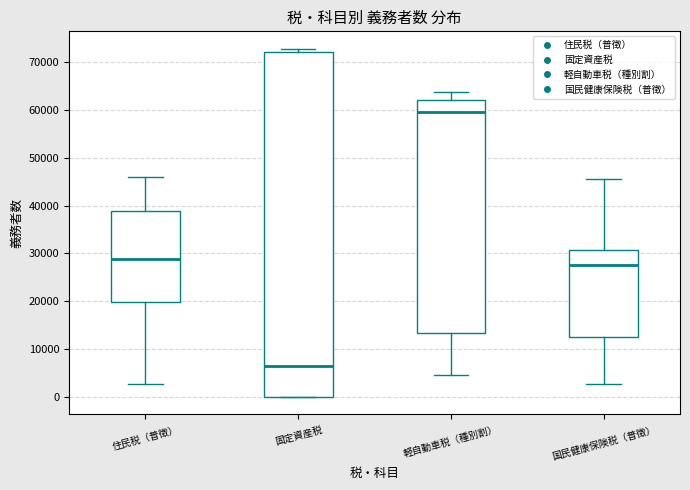

Which box's median line is the highest?

軽自動車税（種別割）